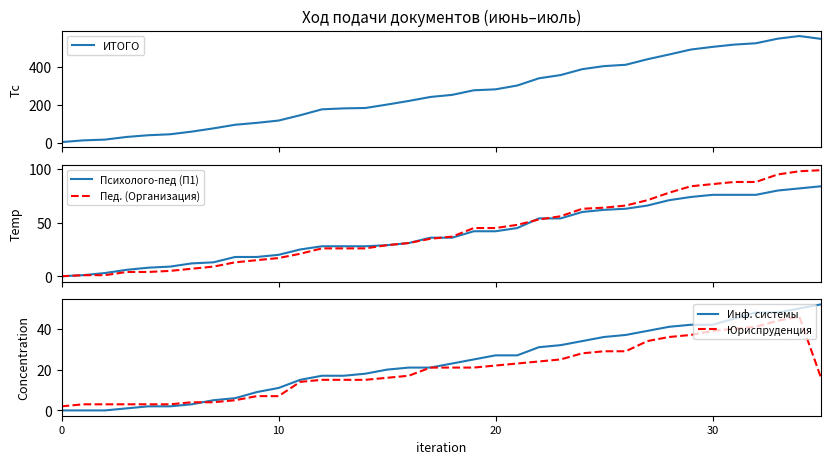

What is the value of the Юриспруденция point at the 8th from the left?

4